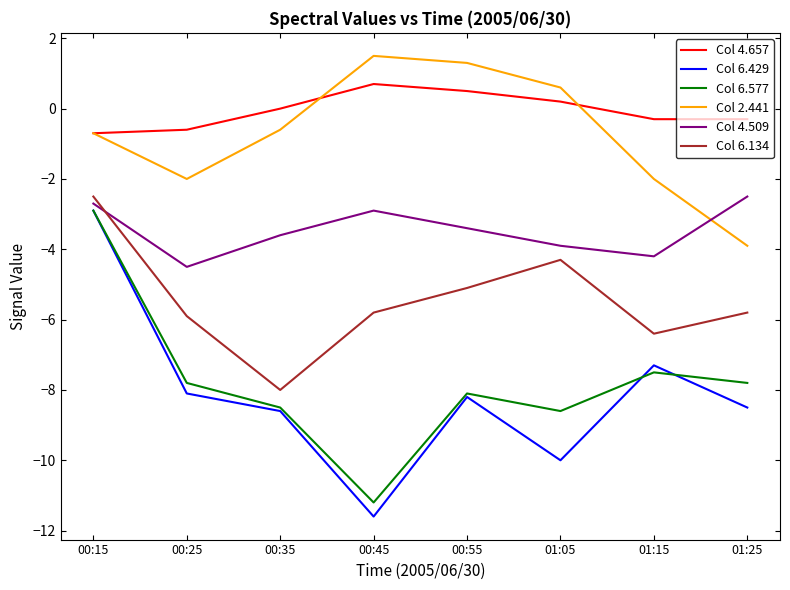

True or false: Col 4.509 and Col 6.429 intersect in this chart.

False